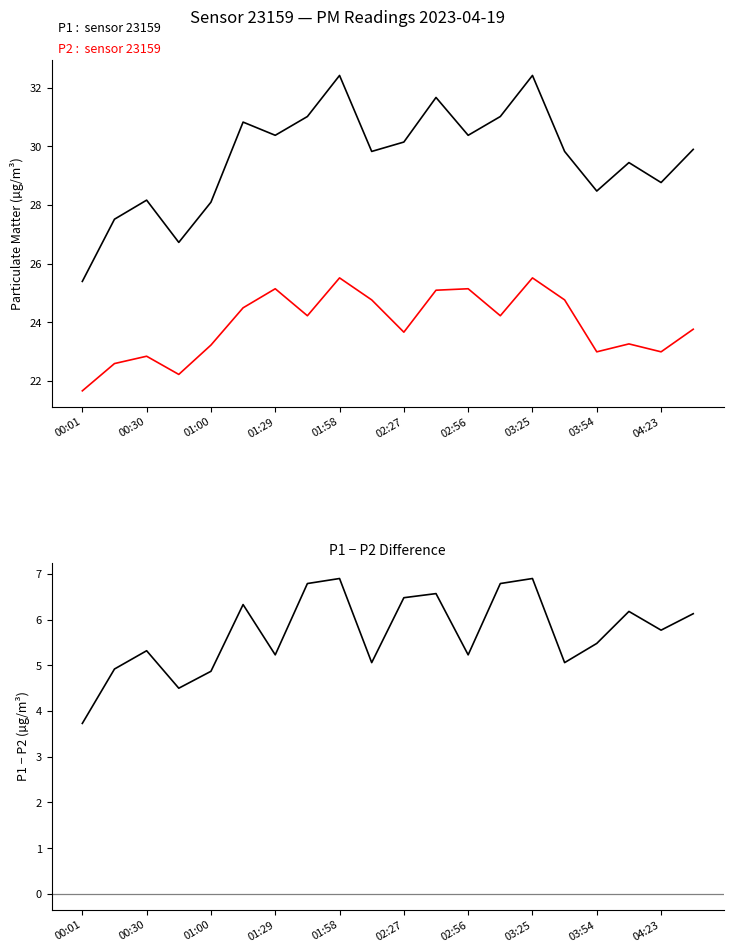

List the series in order of their peak value, highest first.

P1, P2, P1 − P2